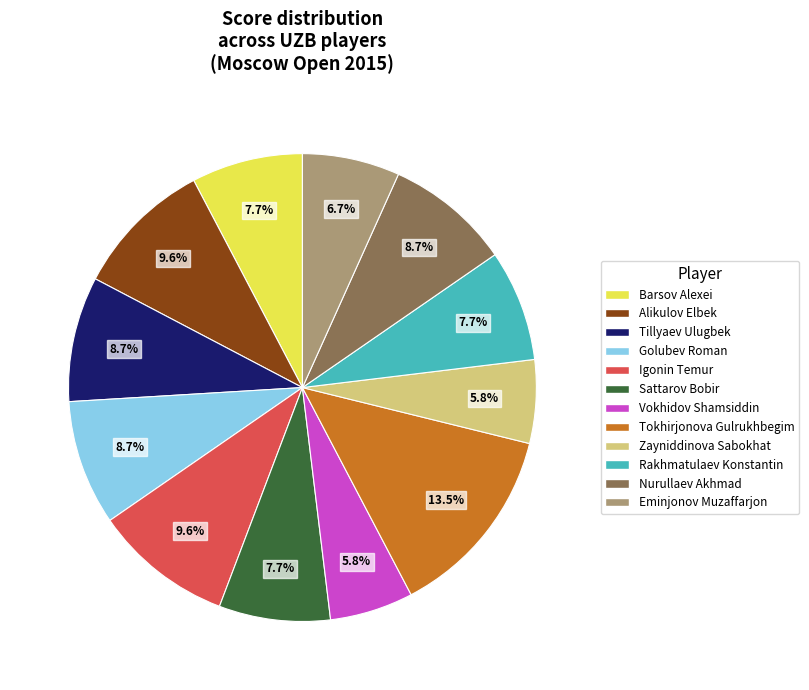

Combined, do Rakhmatulaev Konstantin and Nurullaev Akhmad account for over 50%?

No